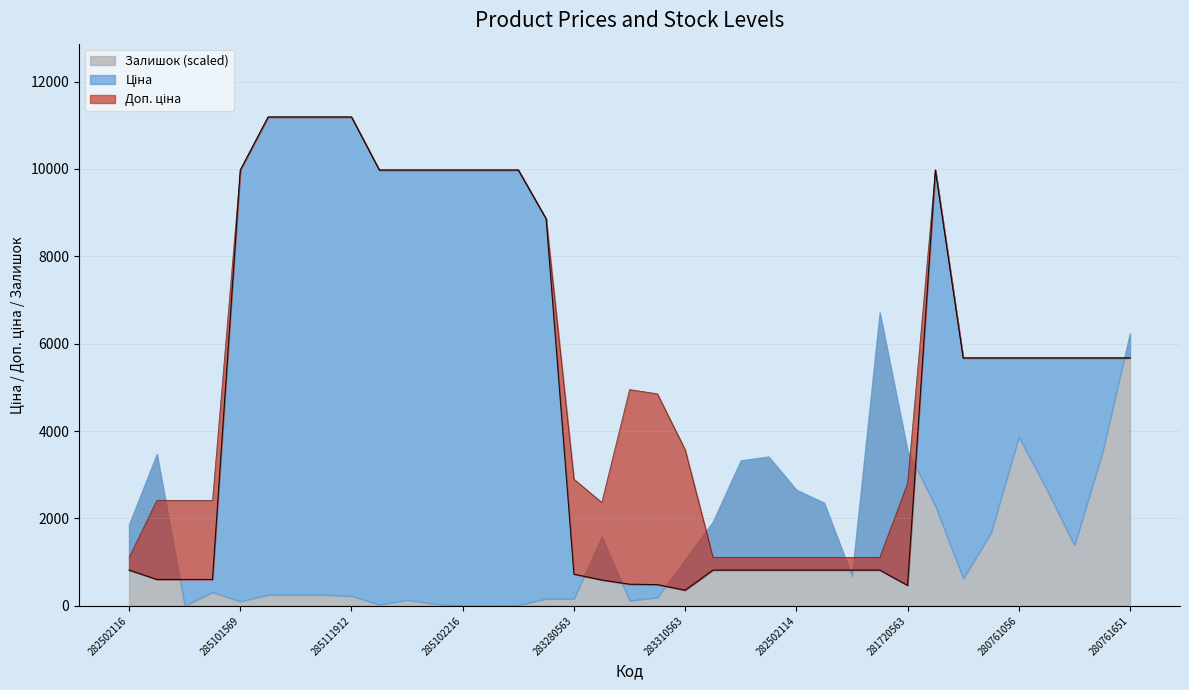

Between 285111912 and 285102219, which is larger?

285111912